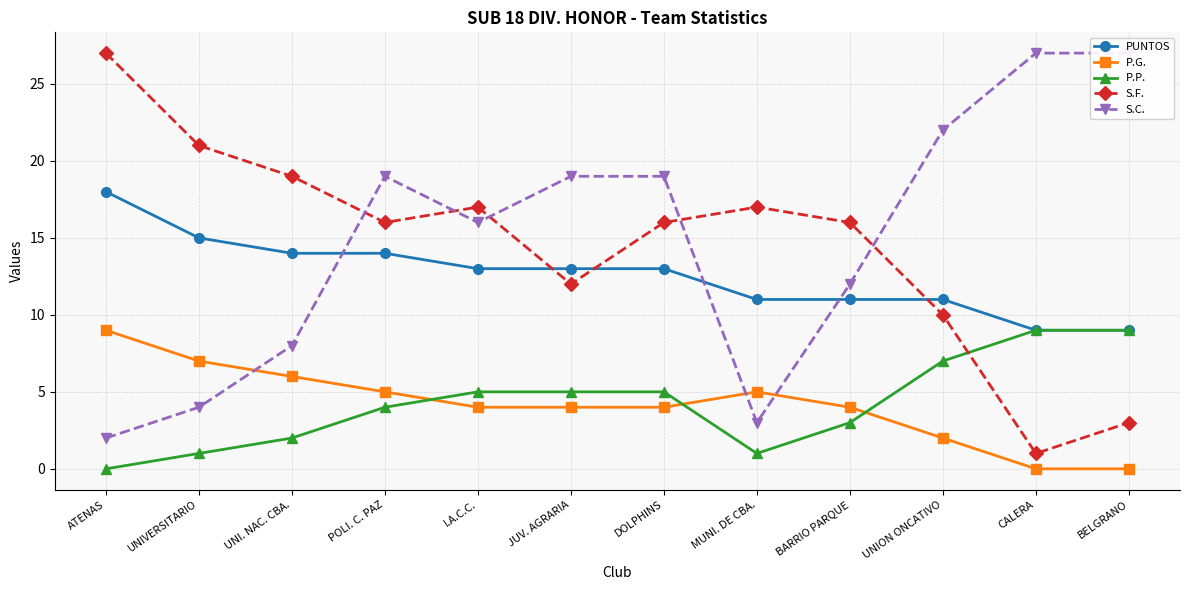

What is the difference between the maximum and minimum values in the S.F. series?

26